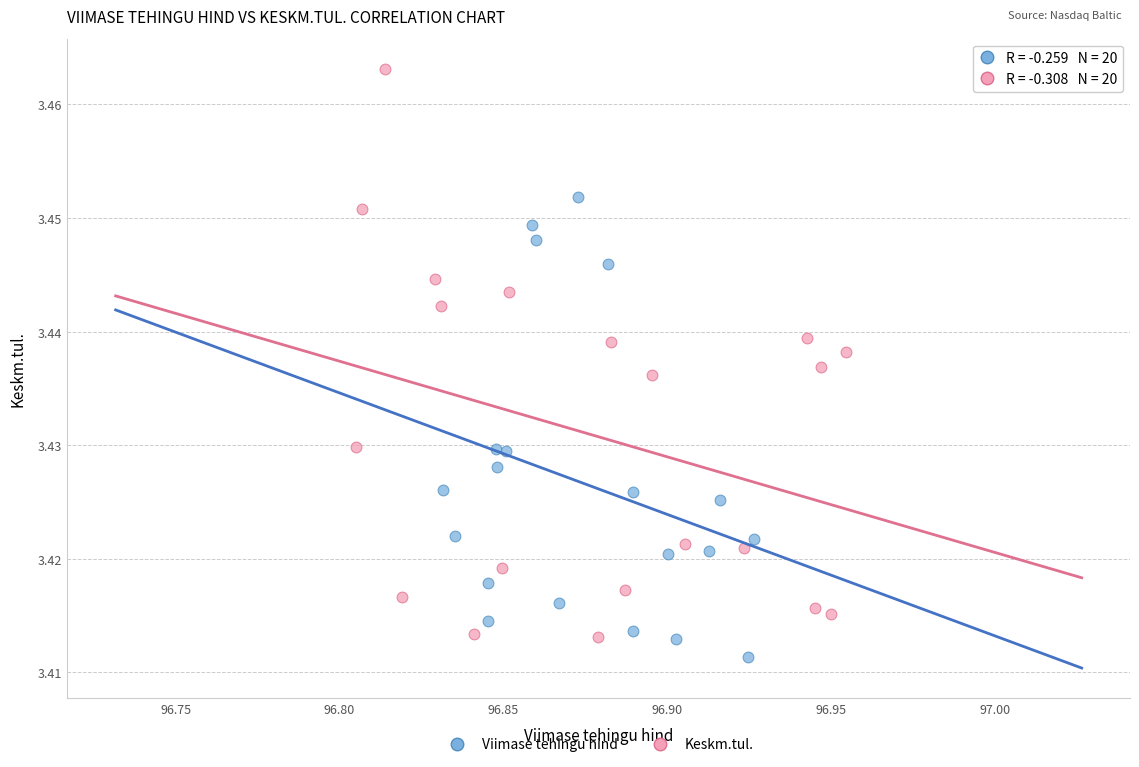

Which series has the widest spread of Y values?

Keskm.tul.